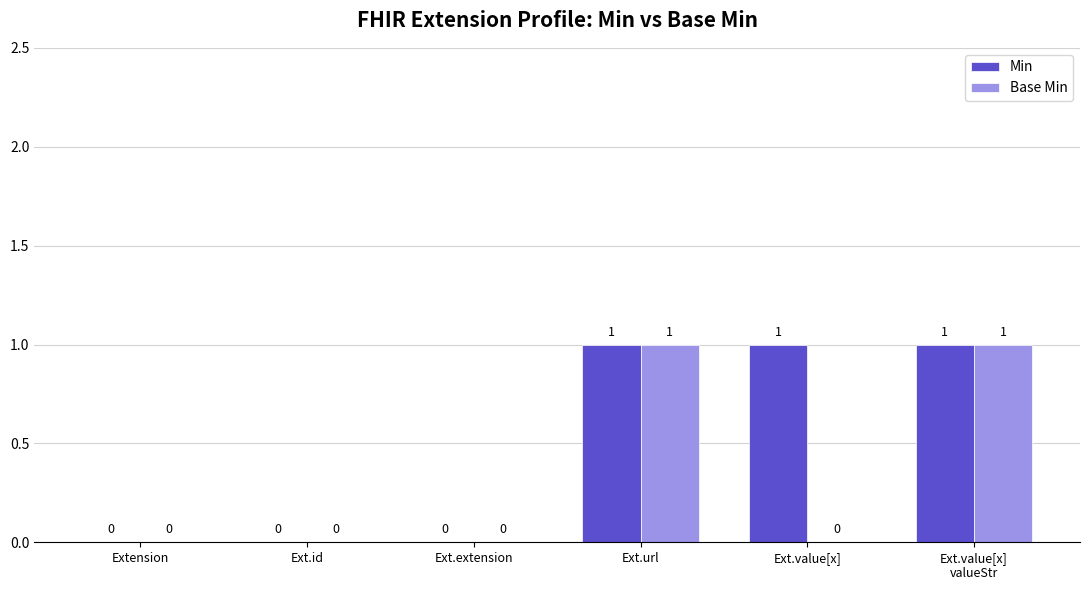

How many Min values are between 0 and 1?

6